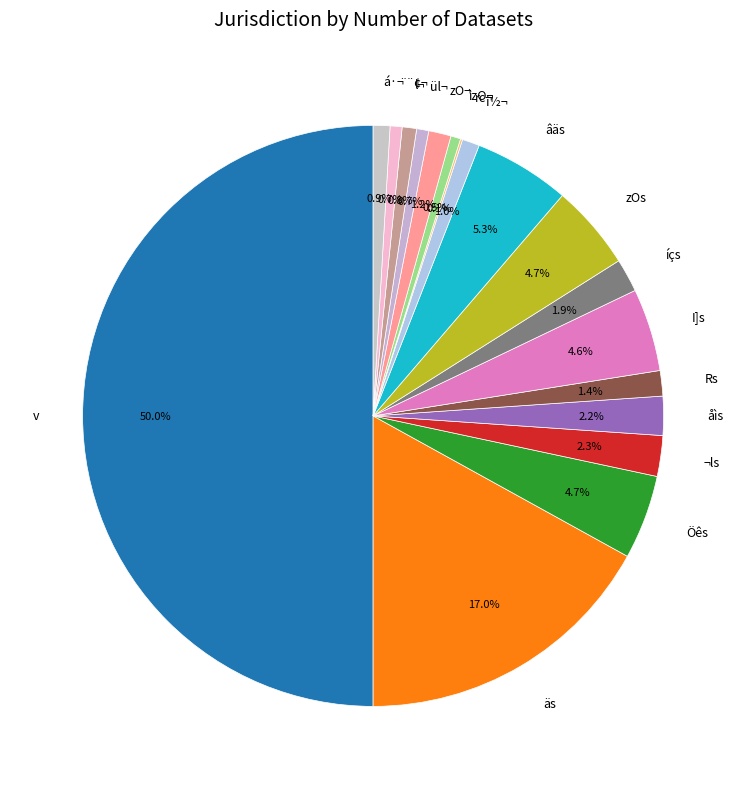

Does åìs account for over 50% of the chart?

No